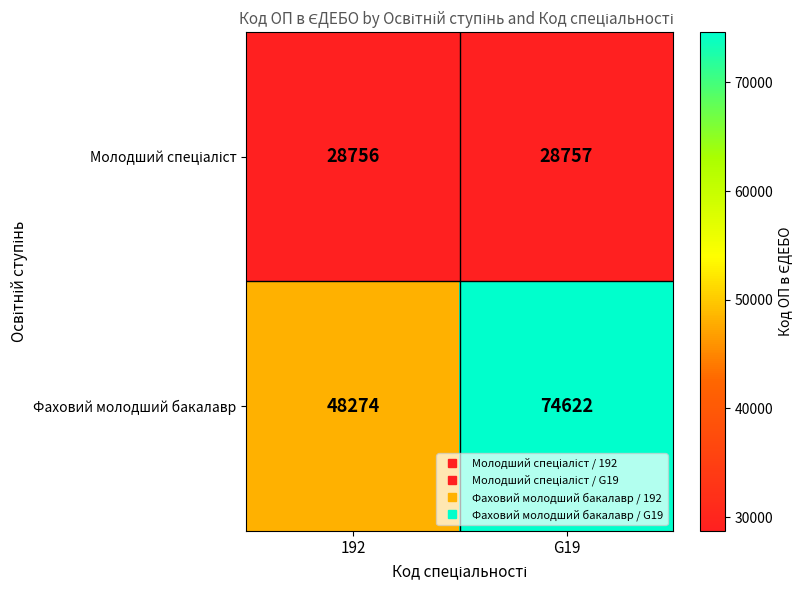

Between 192 and G19, which series saw the biggest shift?

Фаховий молодший бакалавр